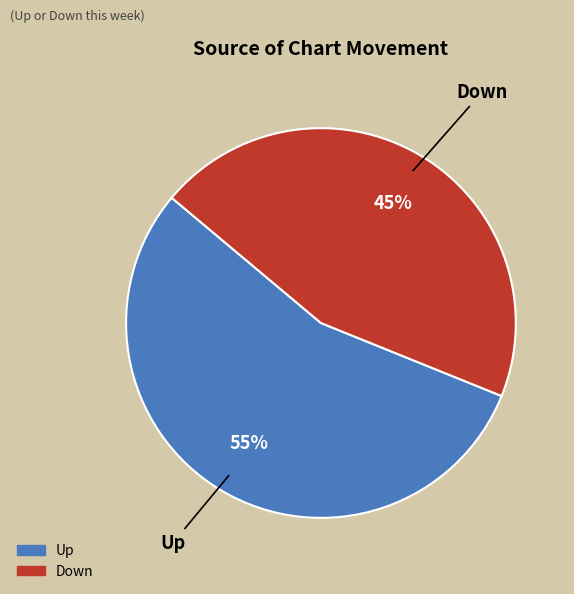

Does any single category account for the majority?

Yes